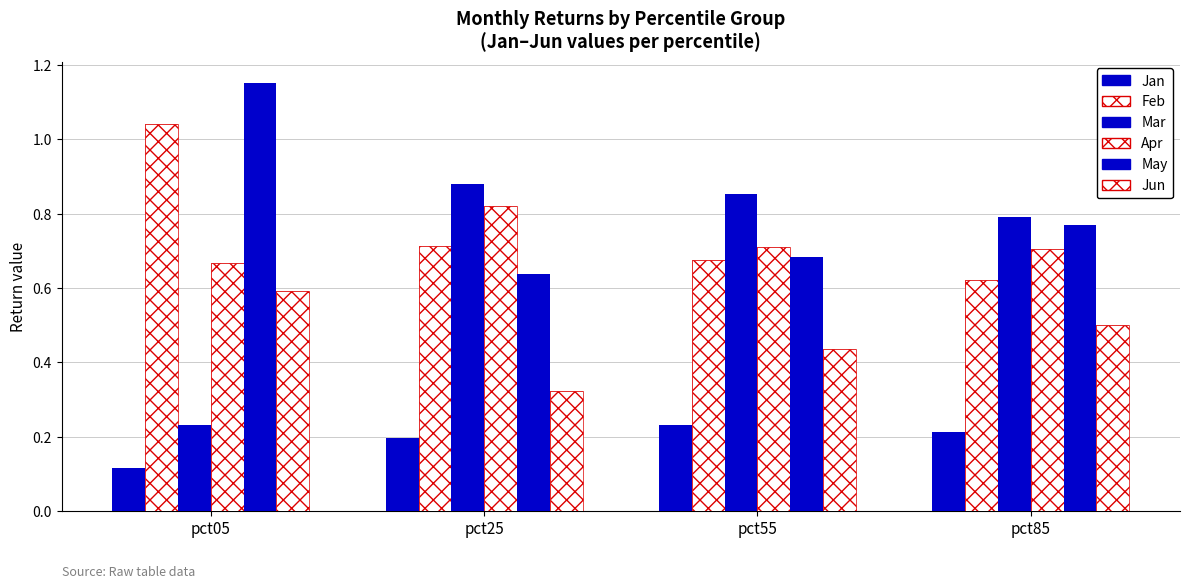

What is the difference between the highest and lowest values at pct05?

1.0